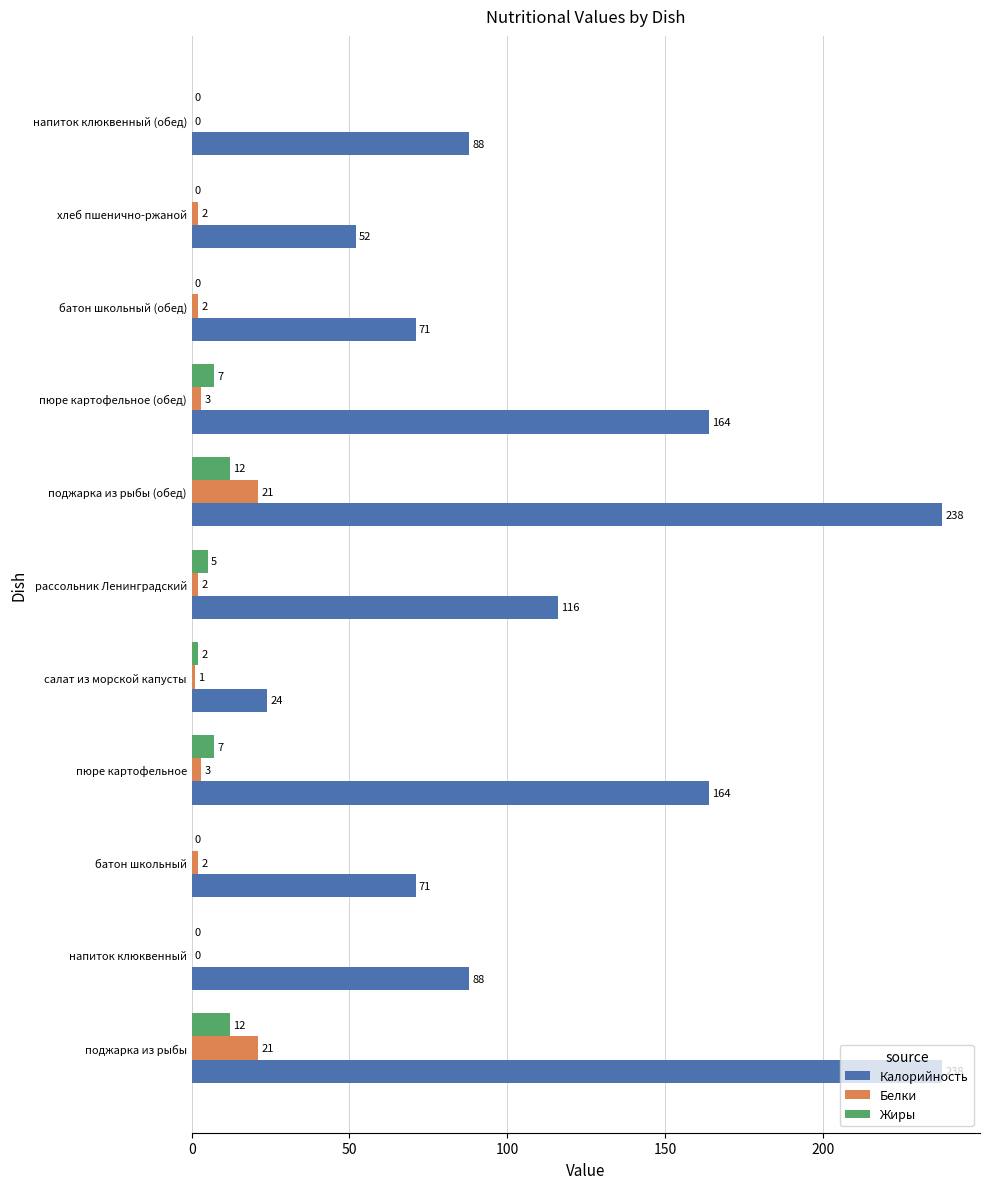

True or false: Калорийность has a value of 88 at напиток клюквенный (обед).

True